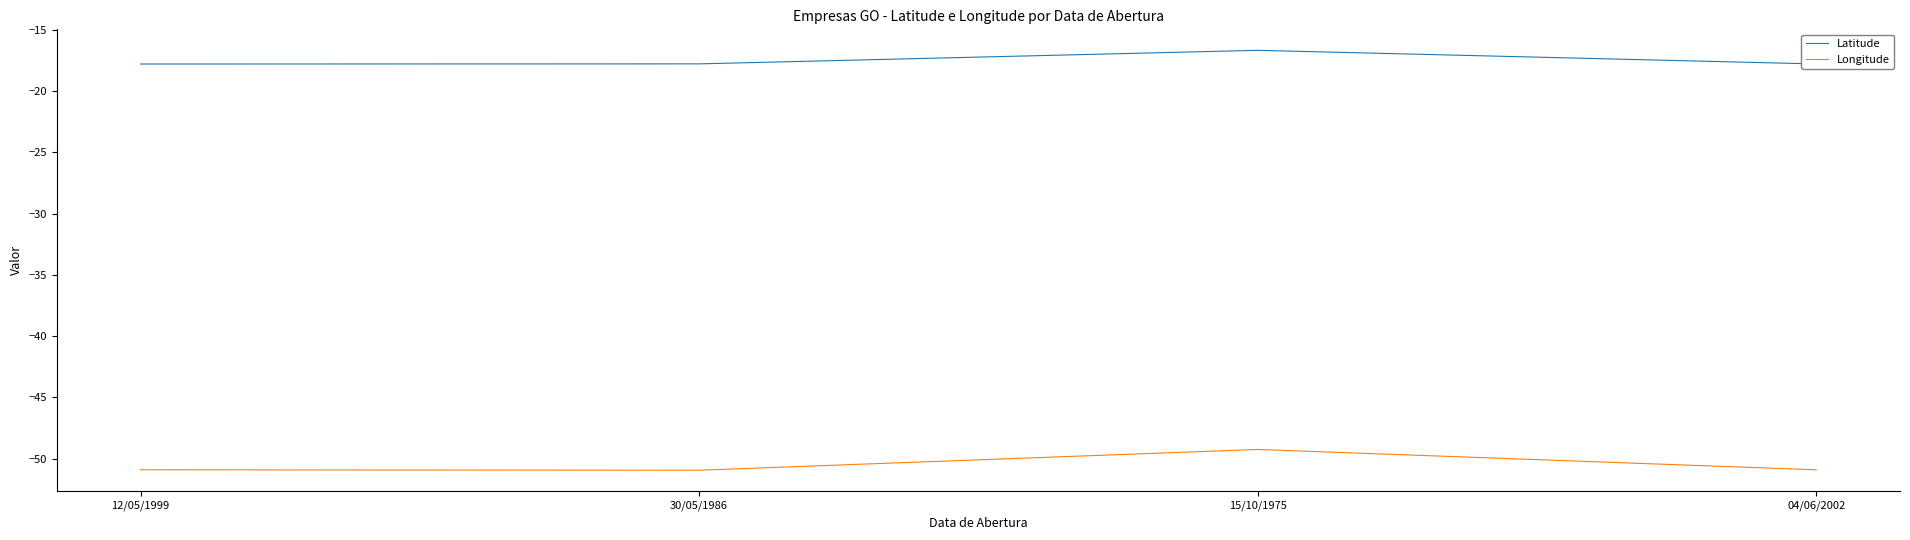

At which label is Latitude closest to -17?

15/10/1975